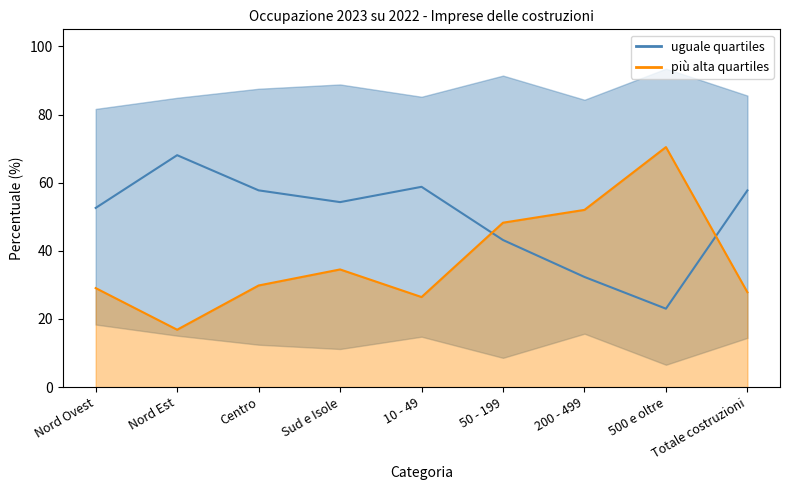

Which series changed the most between Sud e Isole and 50 - 199?

più alta (line)